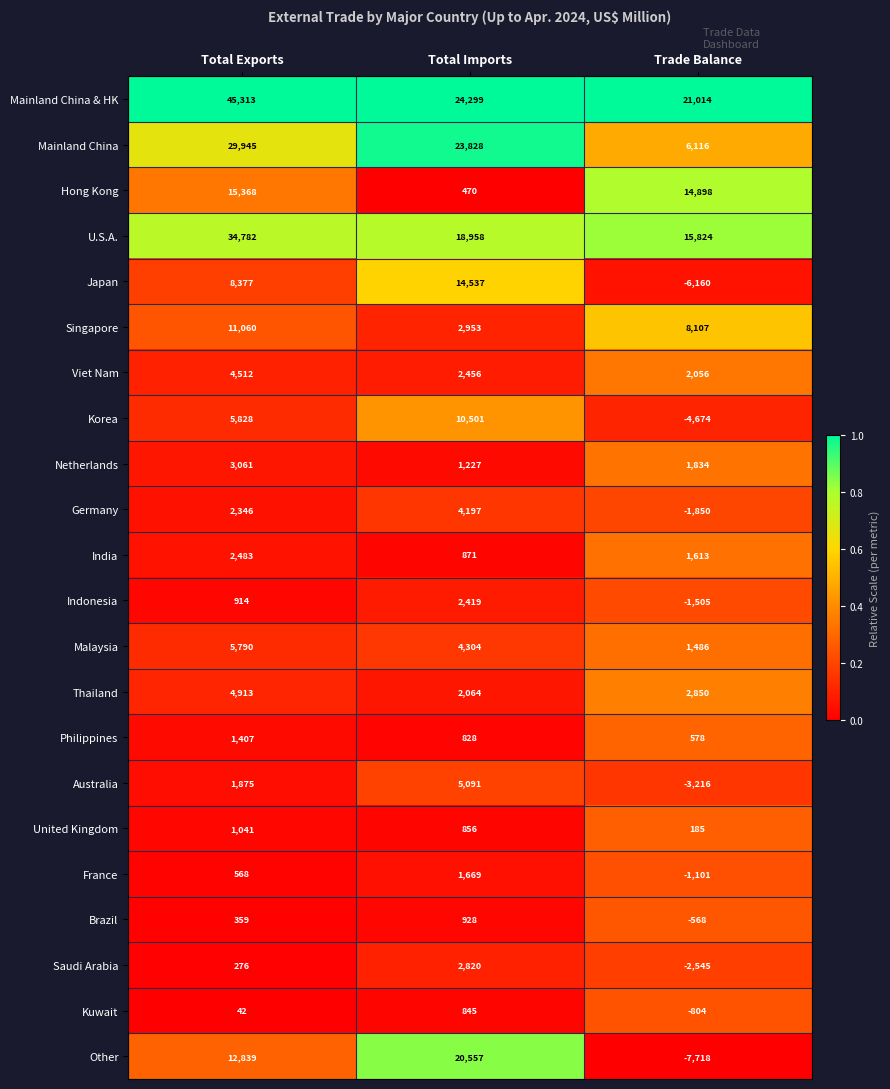

What is the maximum value shown in the chart?

45313